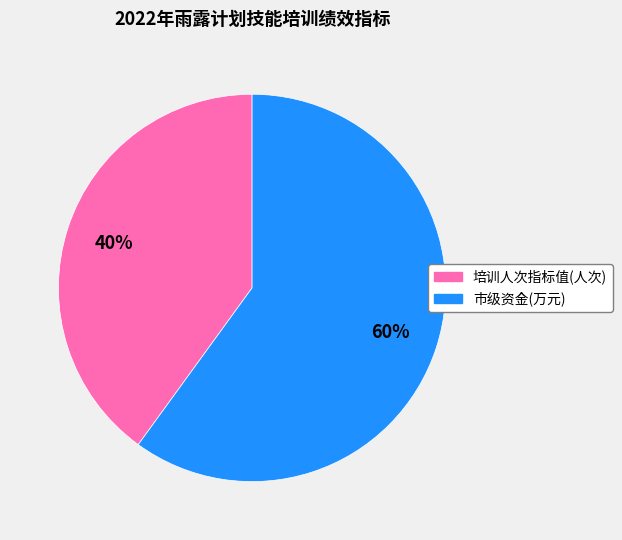

To the nearest percent, what is the difference between the largest and smallest slice percentages?

20%